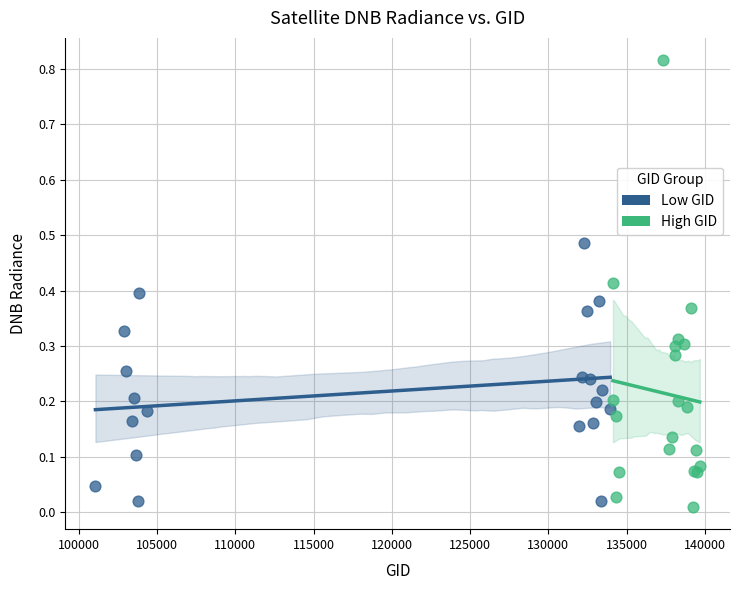

Which series has the largest Y range (max minus min)?

High GID